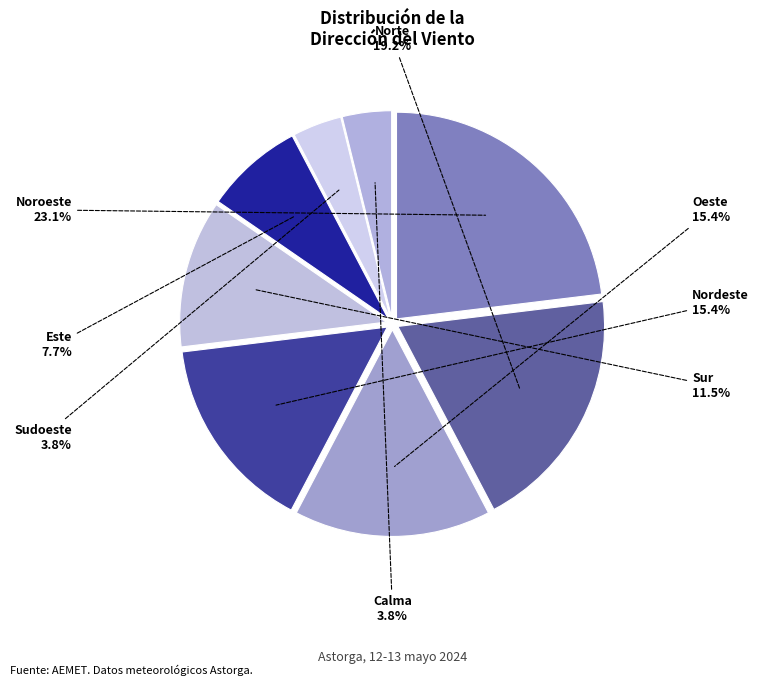

Is it true that Norte is 19% of the pie?

True